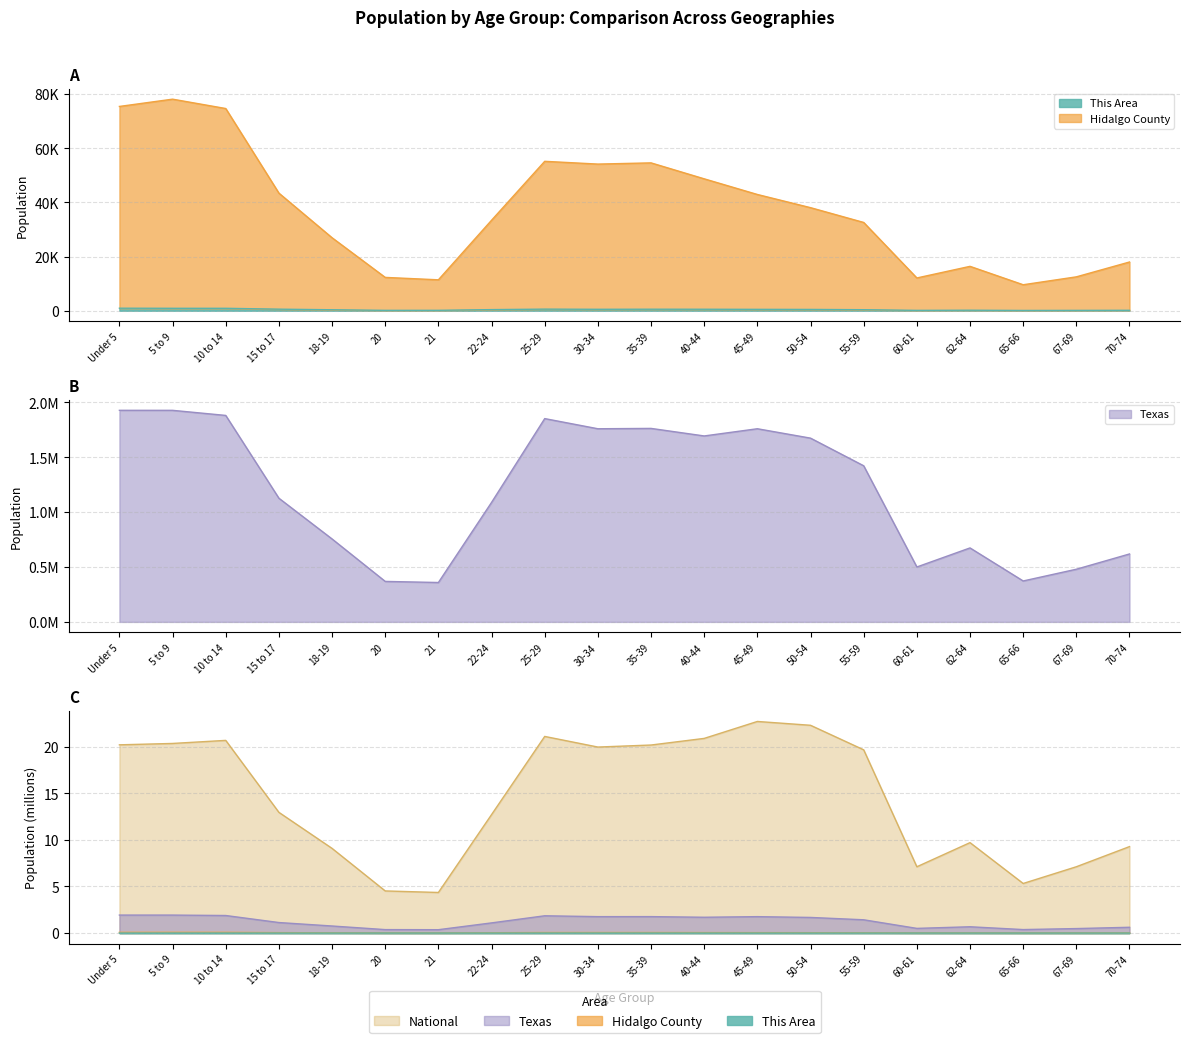

What is the greatest value displayed?

1928473.0